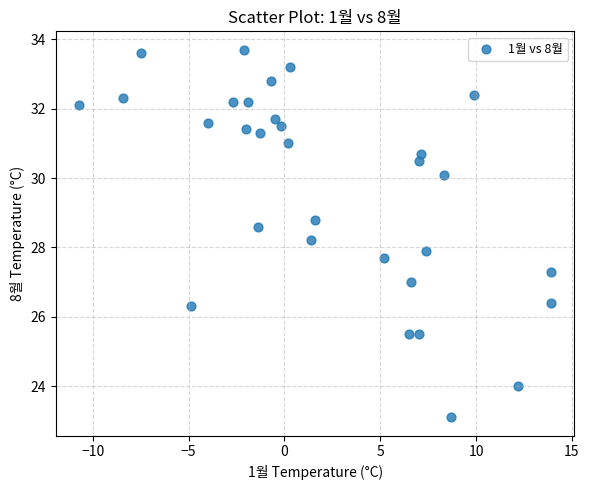

What is the range of X values (max minus min)?

24.6